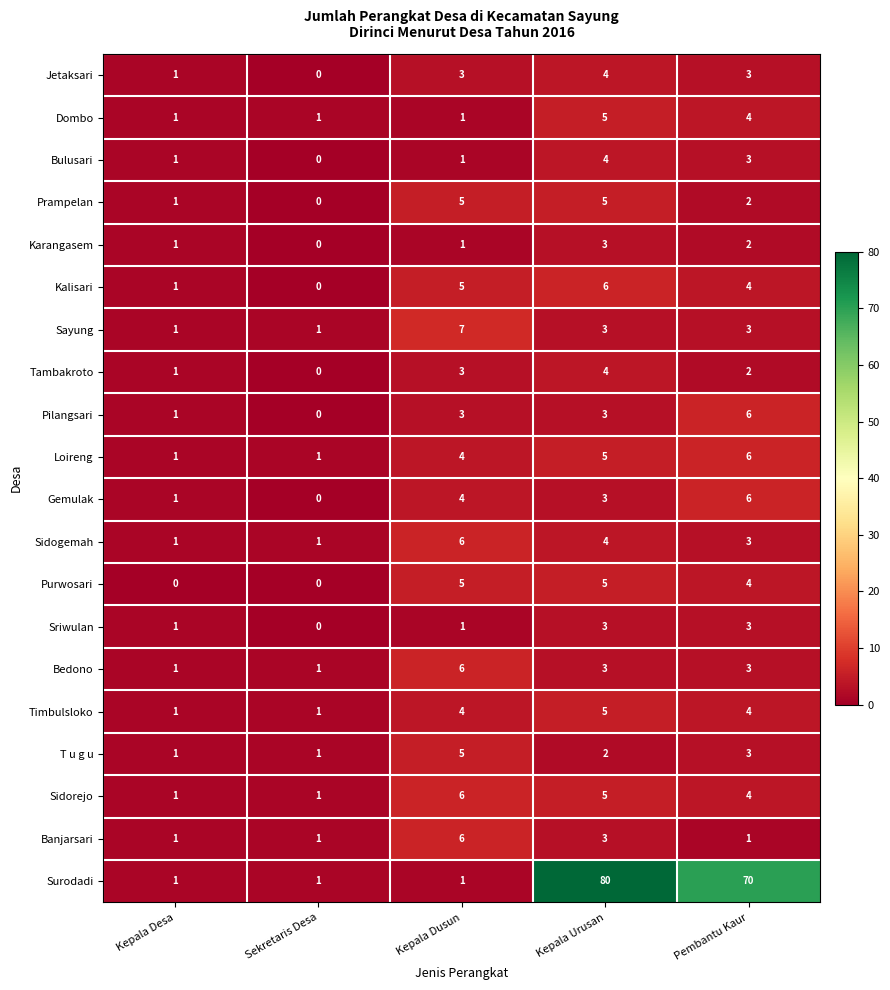

Which series has the largest range (max minus min)?

Surodadi